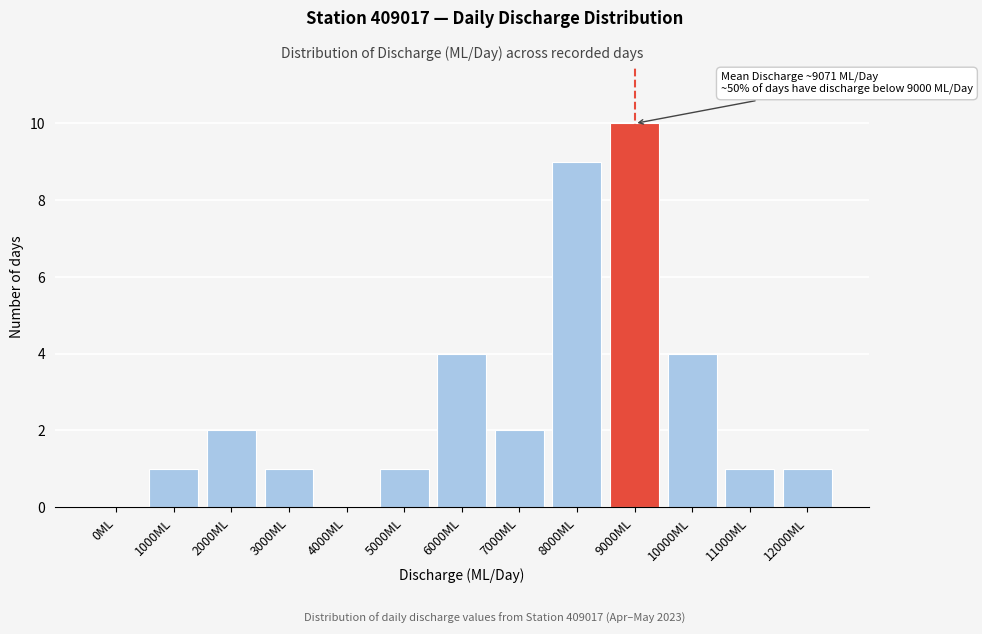

Reading right to left, transcribe all the data shown in this chart.

12000ML=1	11000ML=1	10000ML=4	9000ML=10	8000ML=9	7000ML=2	6000ML=4	5000ML=1	4000ML=0	3000ML=1	2000ML=2	1000ML=1	0ML=0